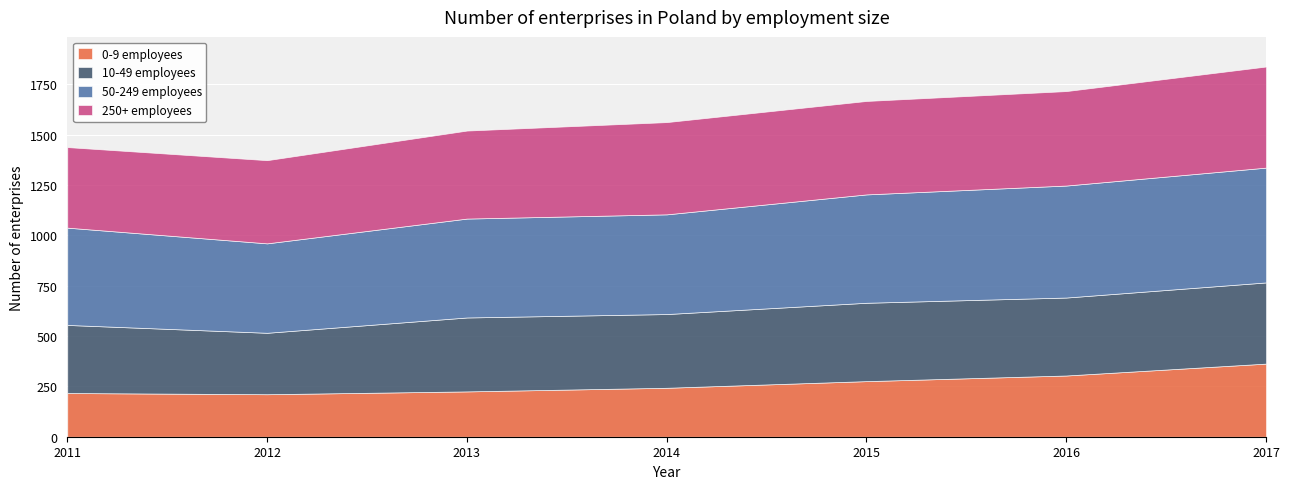

Reading left to right, extract all data points from this chart.

0-9 employees: 217	211	225	243	276	304	363
10-49 employees: 338	305	367	366	389	387	403
50-249 employees: 483	444	491	495	538	556	570
250+ employees: 400	413	437	458	464	469	502